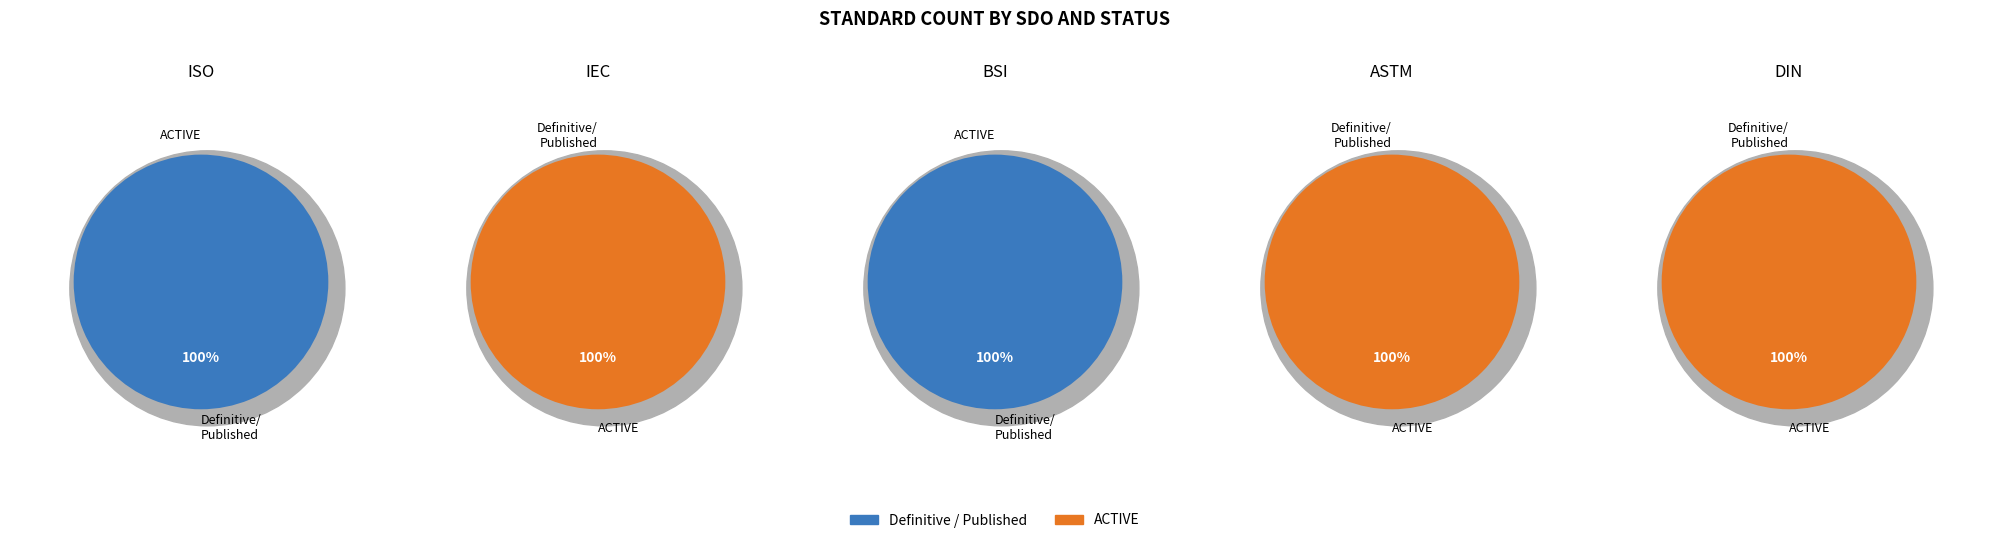

Does Other account for over 50% of the chart?

No